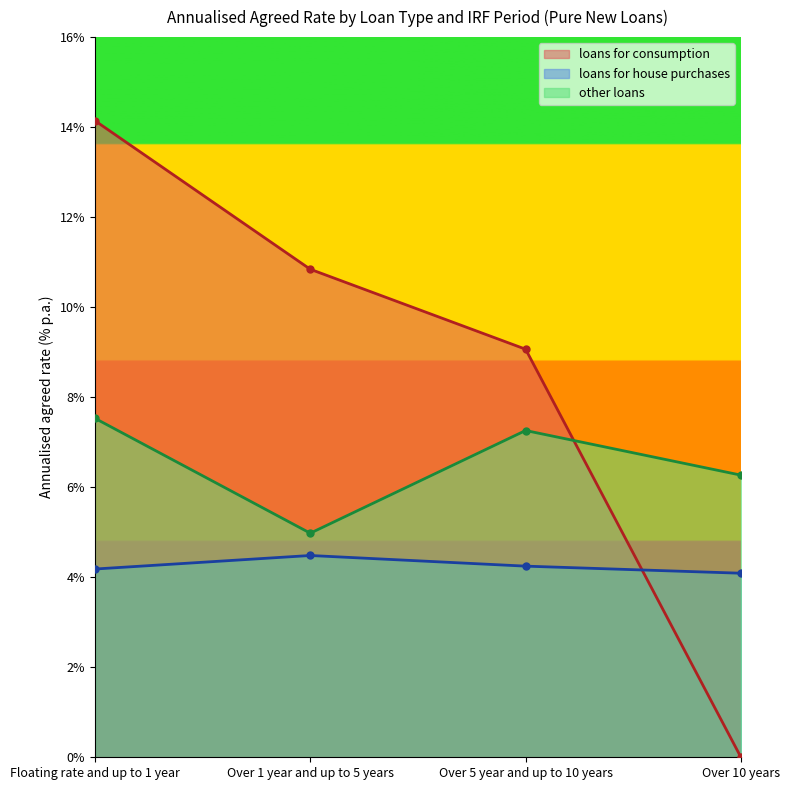

At how many categories does at least one series exceed 6?

4